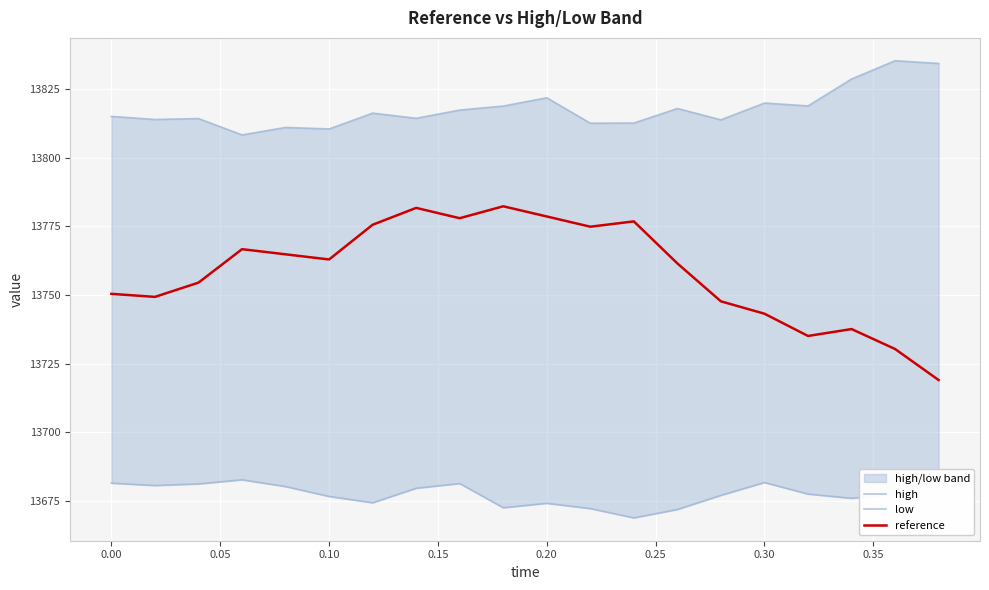

True or false: low and reference intersect in this chart.

False